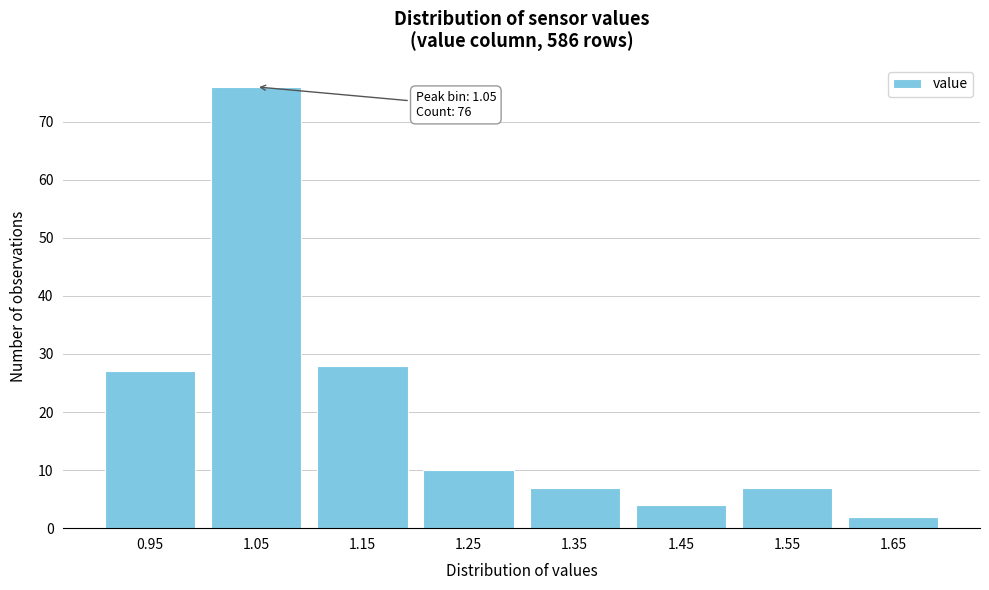

Reading left to right, transcribe all the data shown in this chart.

0.95=27	1.05=76	1.15=28	1.25=10	1.35=7	1.45=4	1.55=7	1.65=2